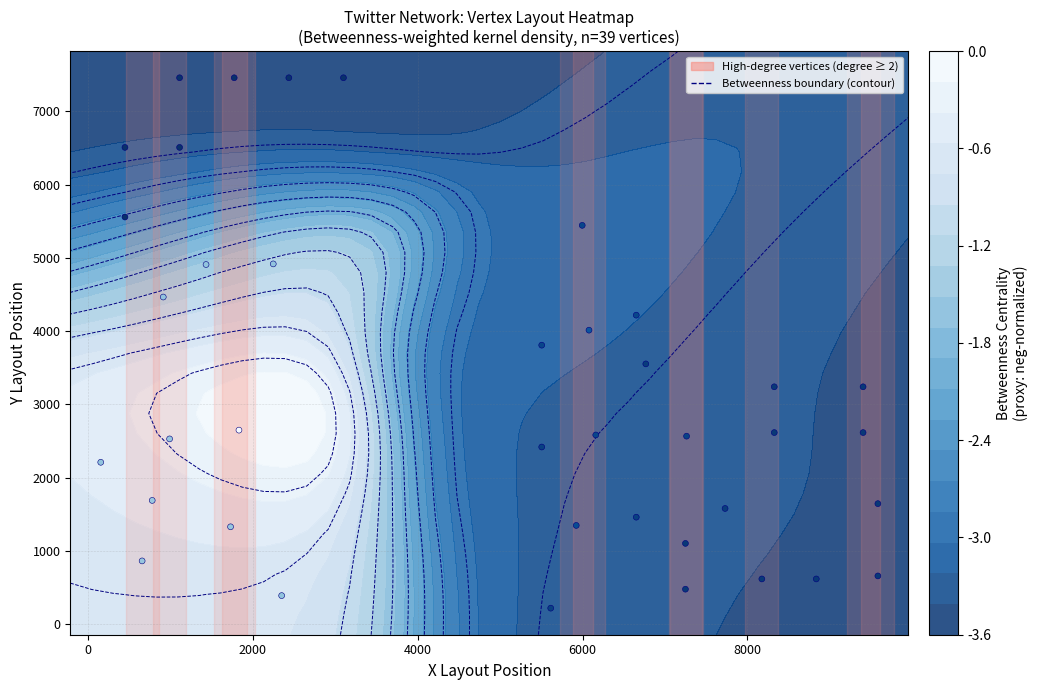

What is the sum of all values?

124377.6